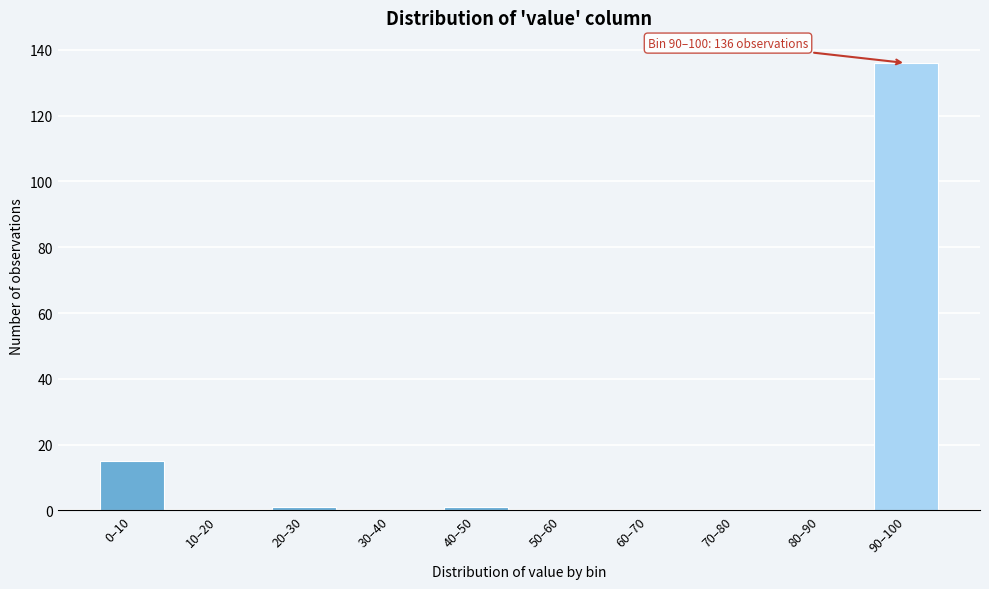

Reading right to left, what are all the values shown in this chart?

90–100=136	80–90=0	70–80=0	60–70=0	50–60=0	40–50=1	30–40=0	20–30=1	10–20=0	0–10=15